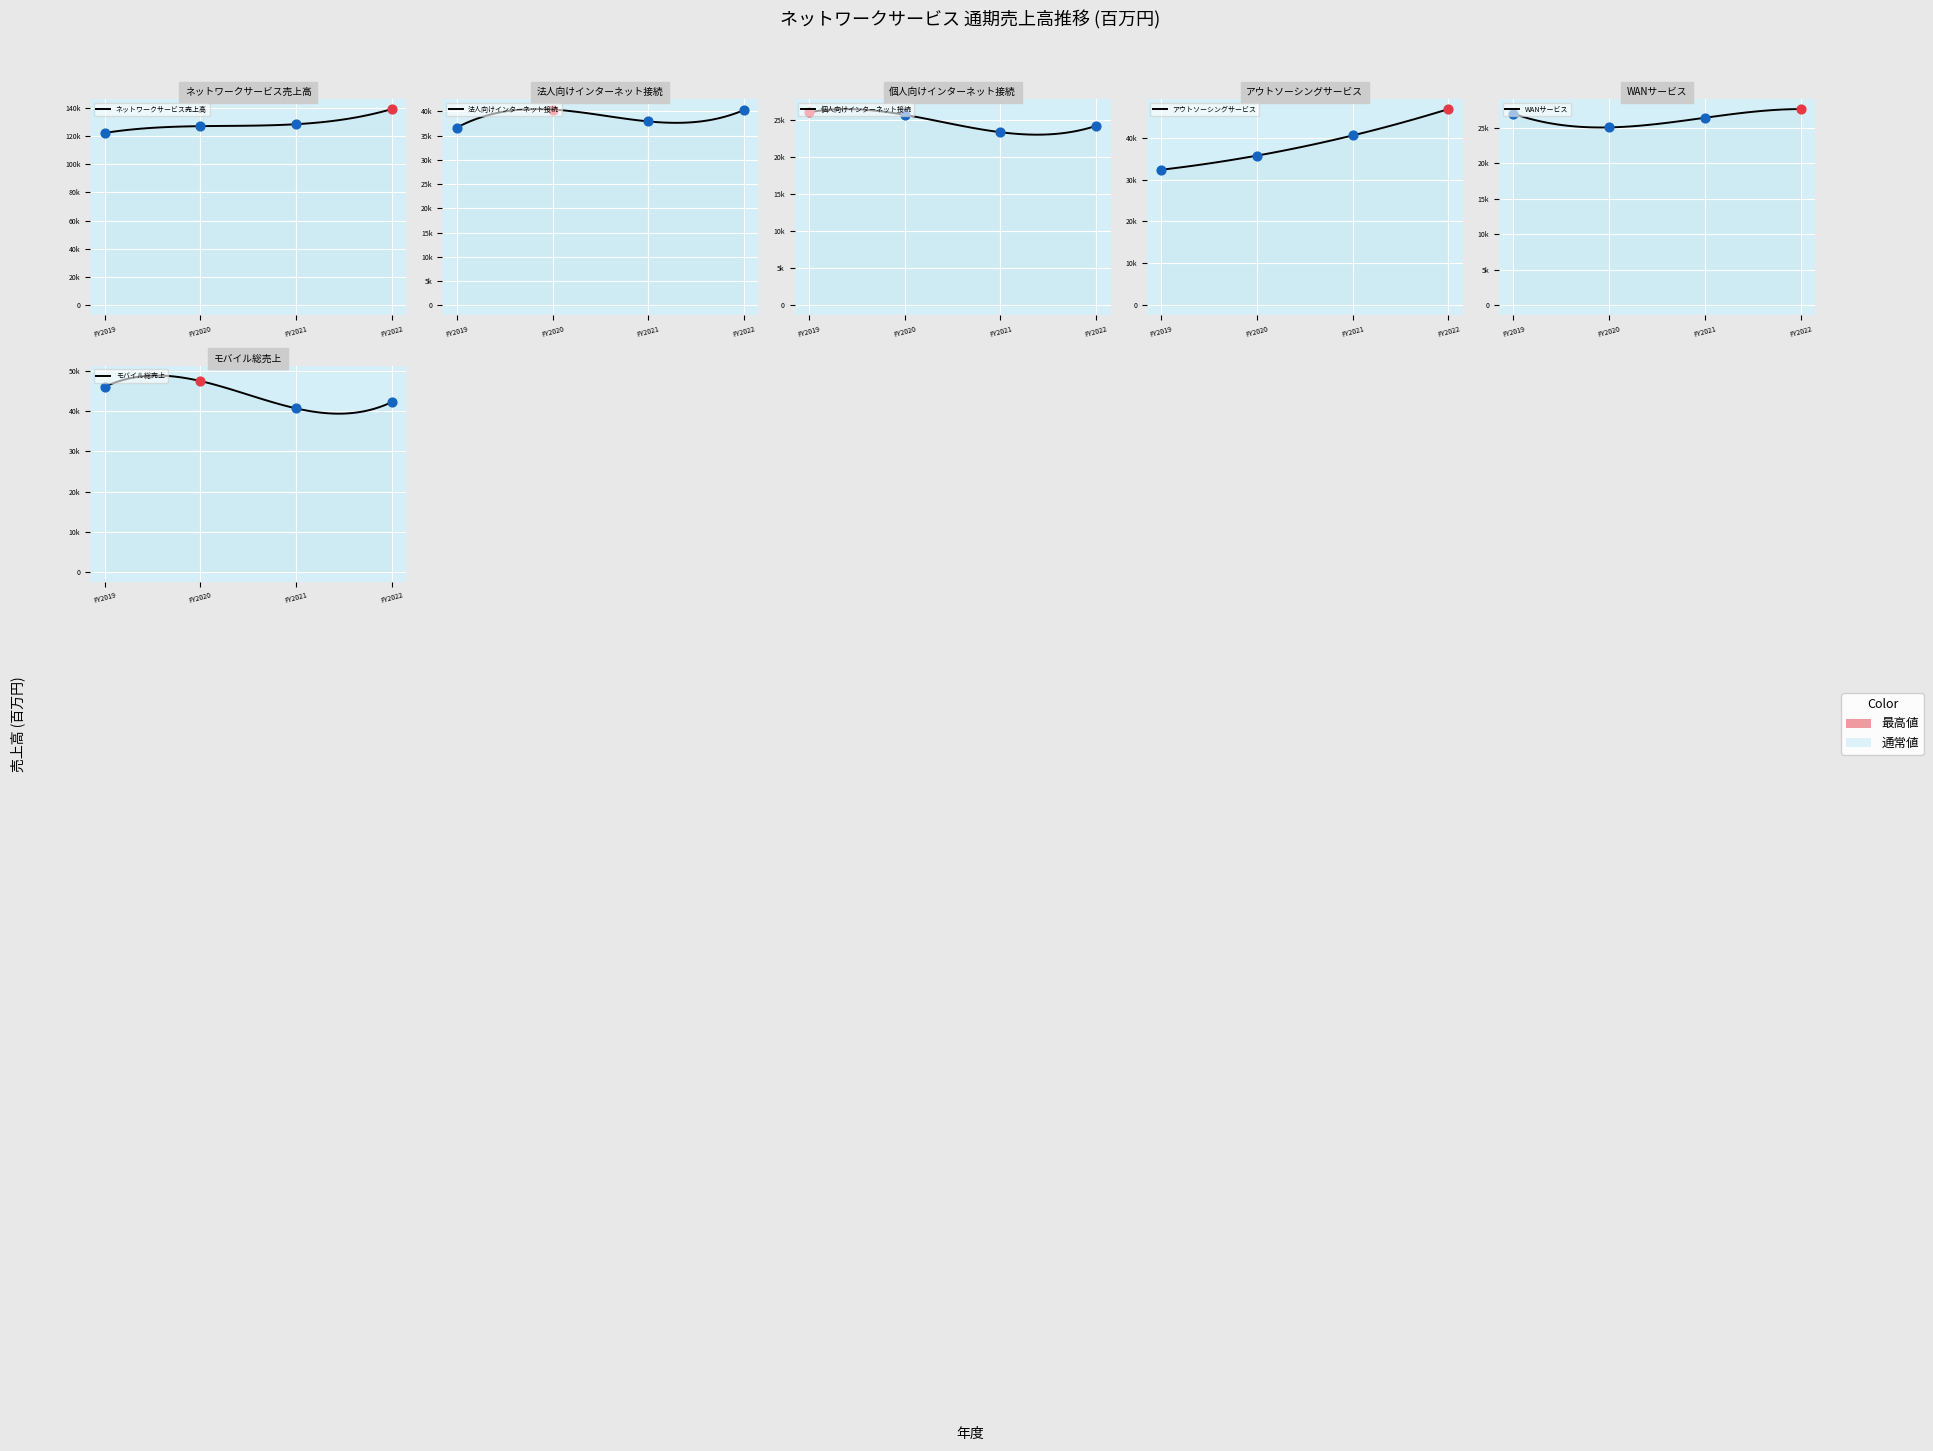

What is the total value across all series at FY2021?

297142.3